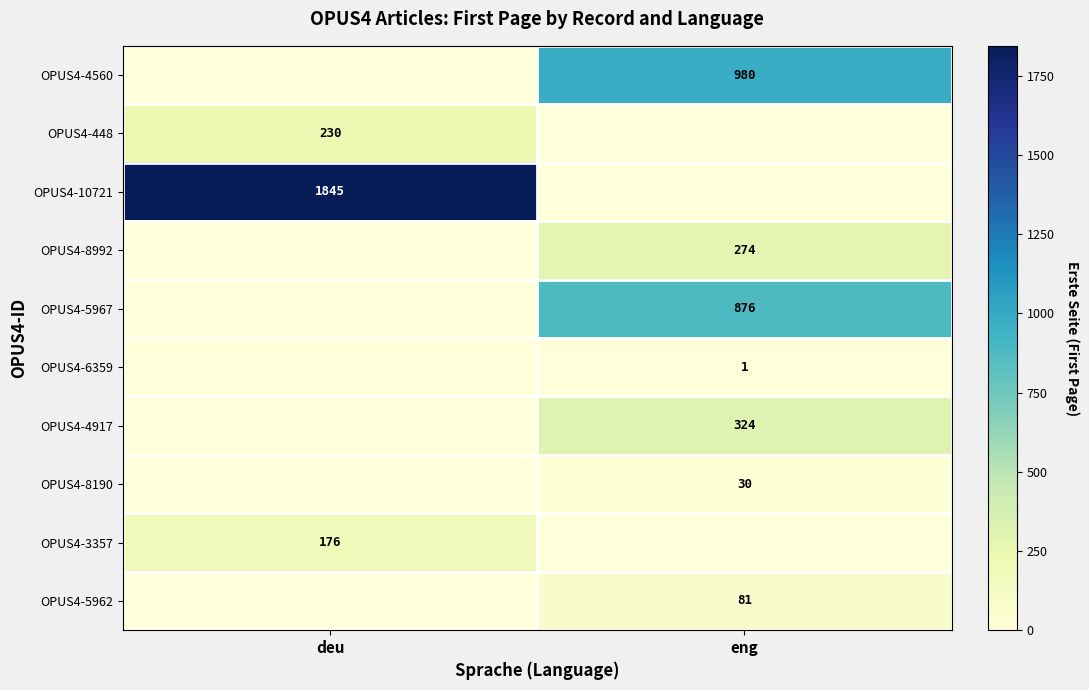

The OPUS4-5962 series shows 107 at eng. True or false?

False